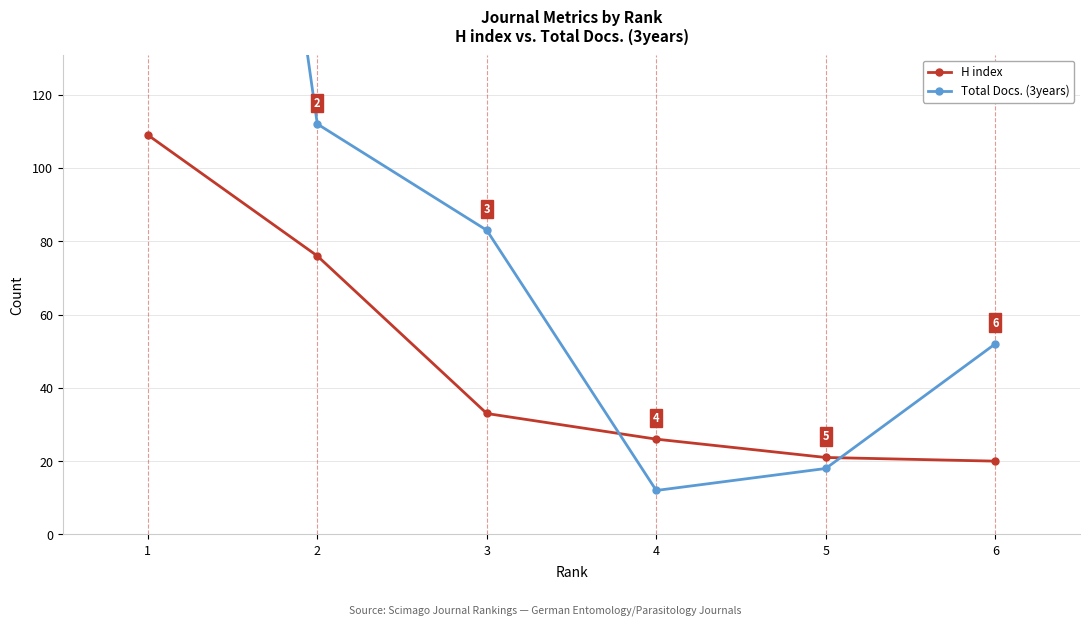

At which category is the sum across all series the highest?

1